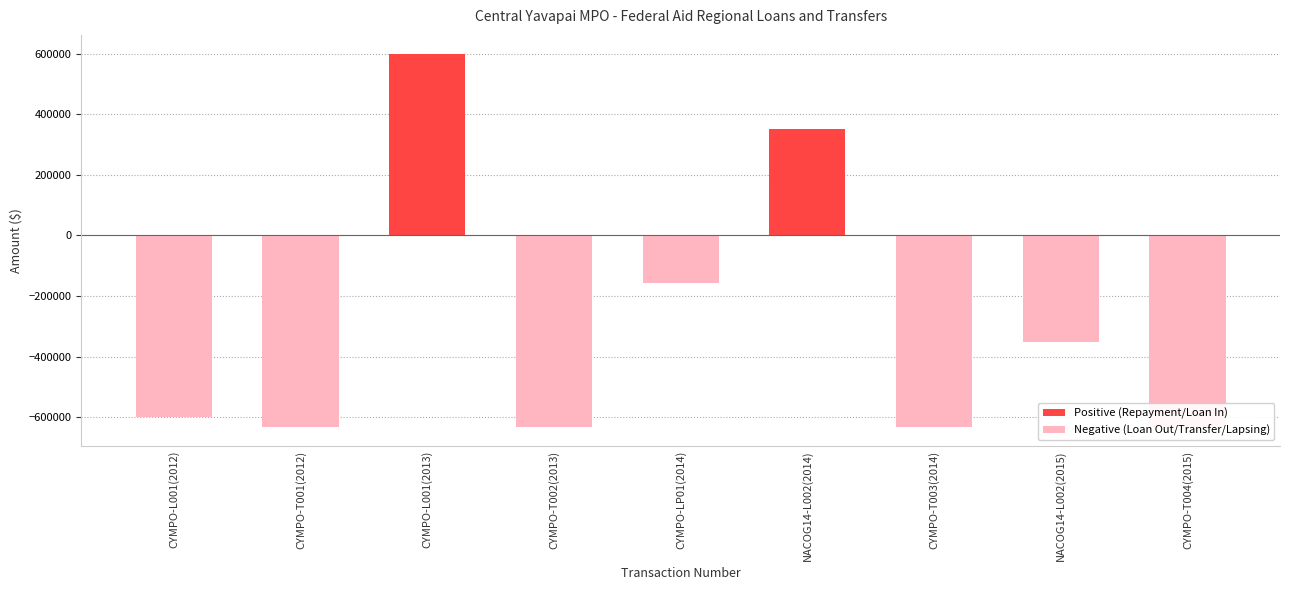

What is the approximate value at CYMPO-T004(2015)?

-633000.0